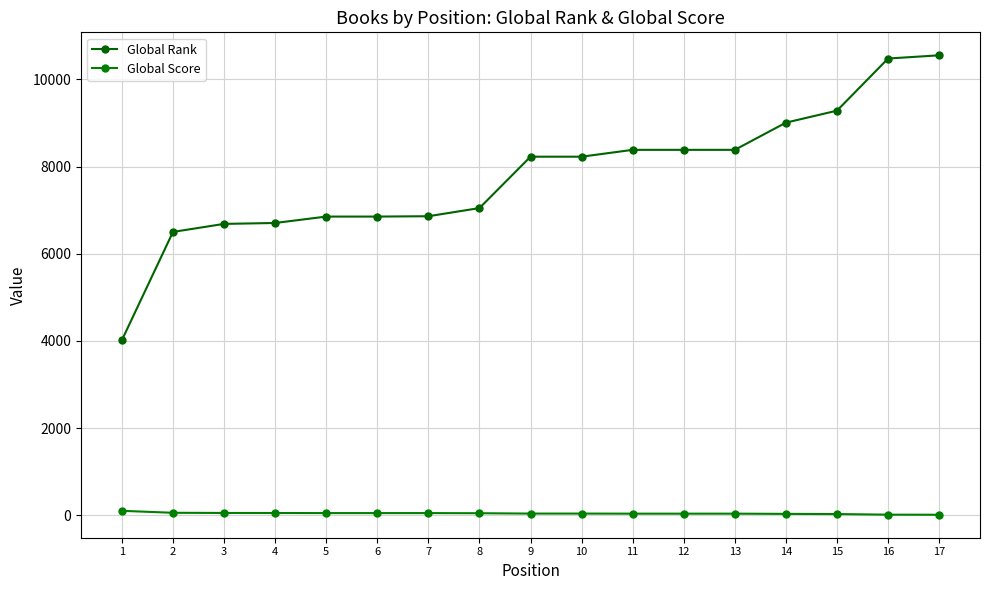

What are all the series names shown in the legend?

Global Rank, Global Score